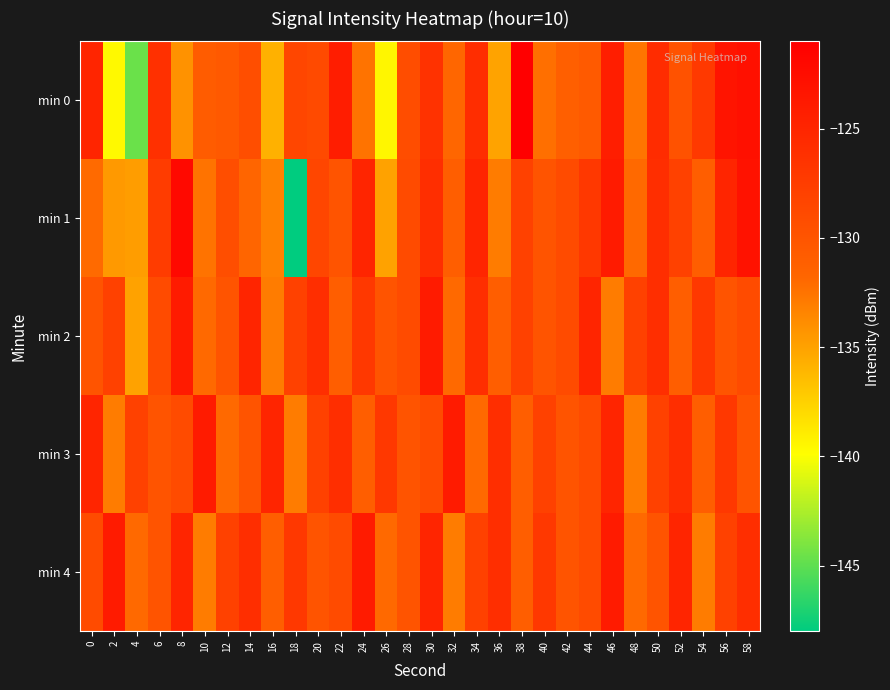

Rank the series by their maximum value, from highest to lowest.

min 0, min 1, min 2, min 3, min 4